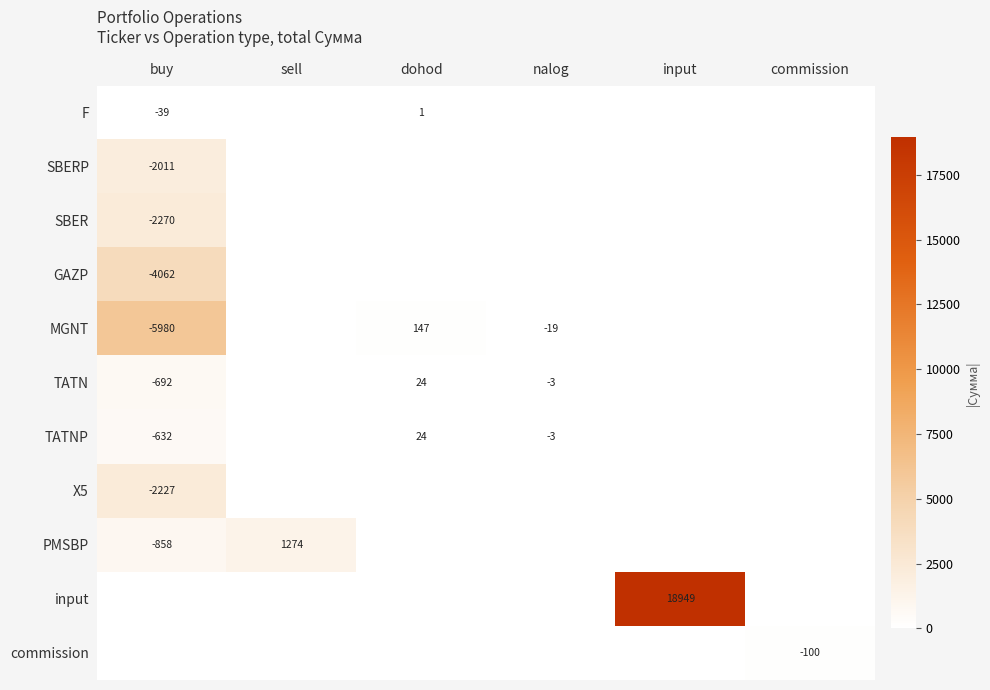

Which has a higher value, input or commission?

input